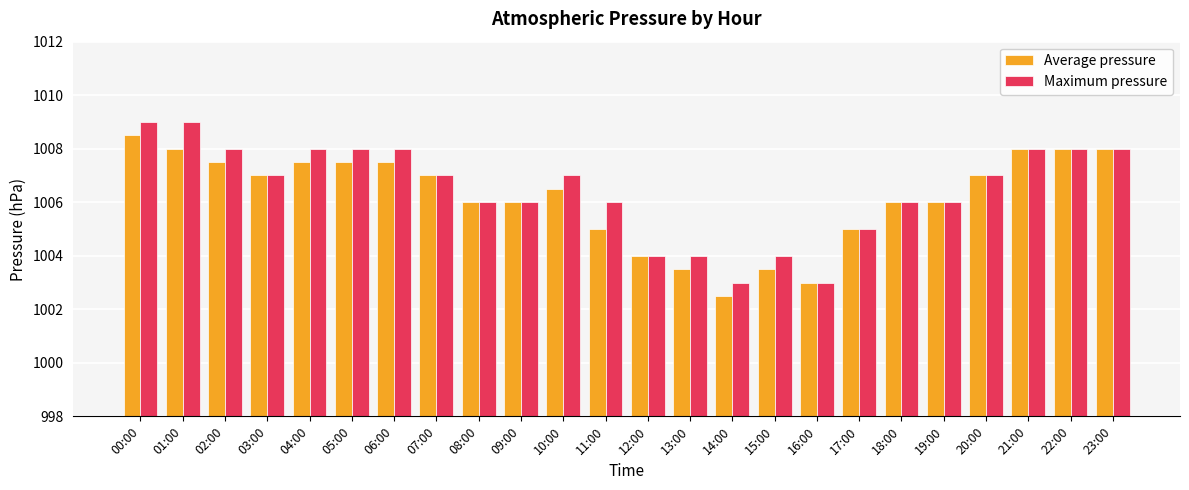

What is the average value of the Maximum pressure series?

1006.5